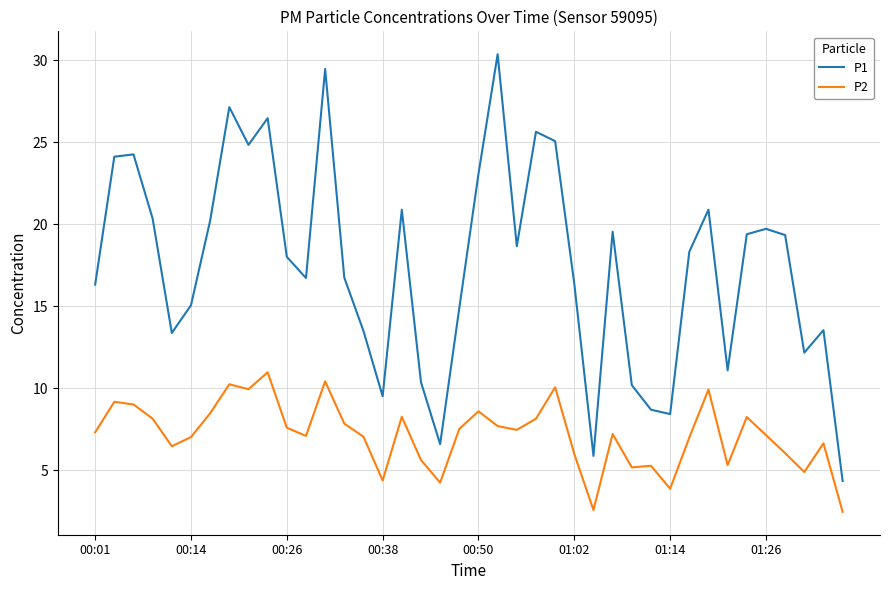

True or false: P2 and P1 intersect in this chart.

False